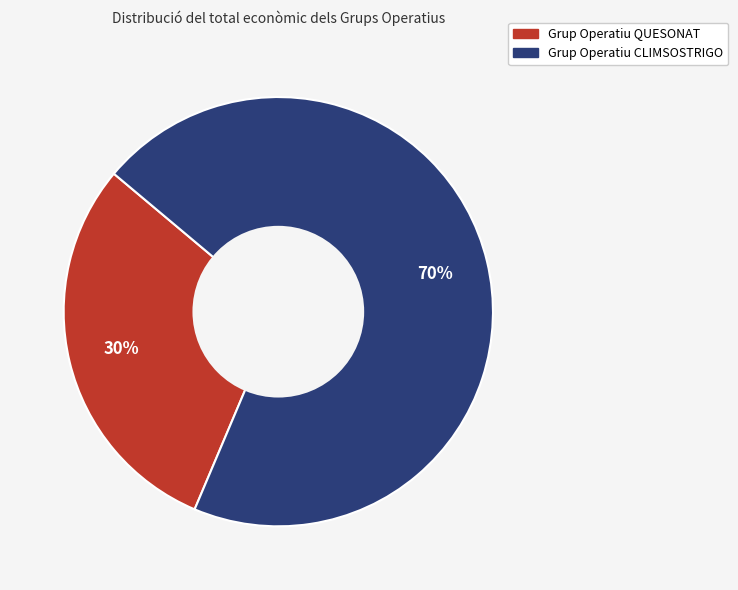

Which slice represents more than half of the pie?

Grup Operatiu CLIMSOSTRIGO